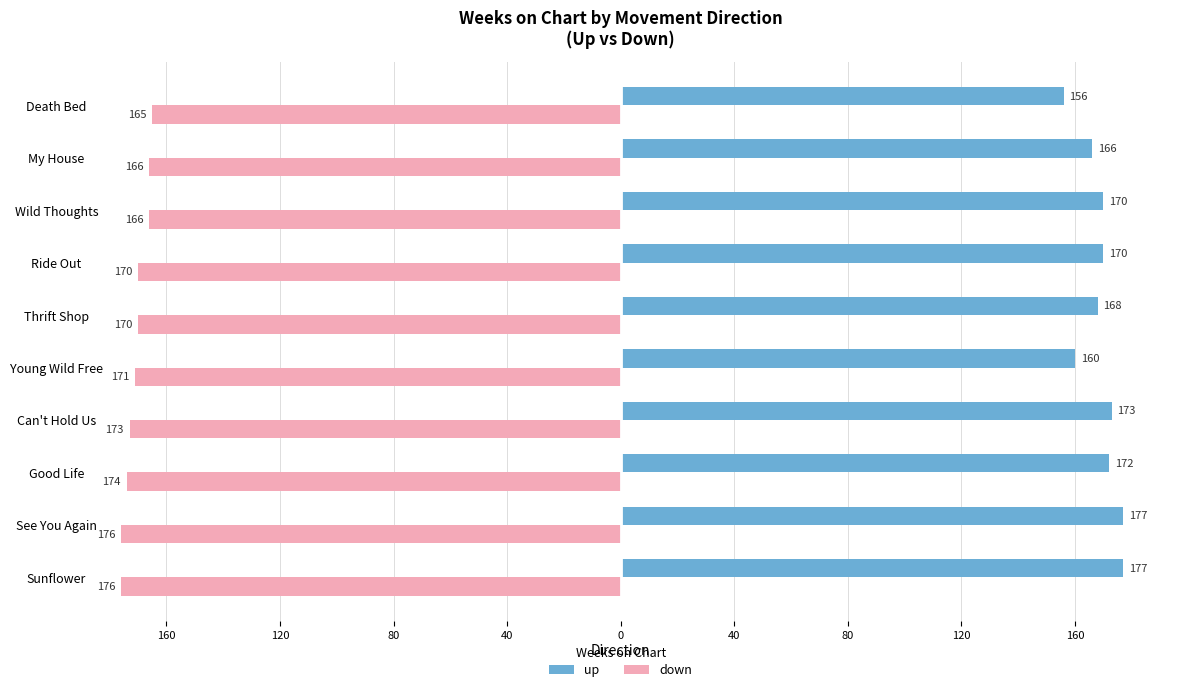

What is the smallest value displayed?

-176